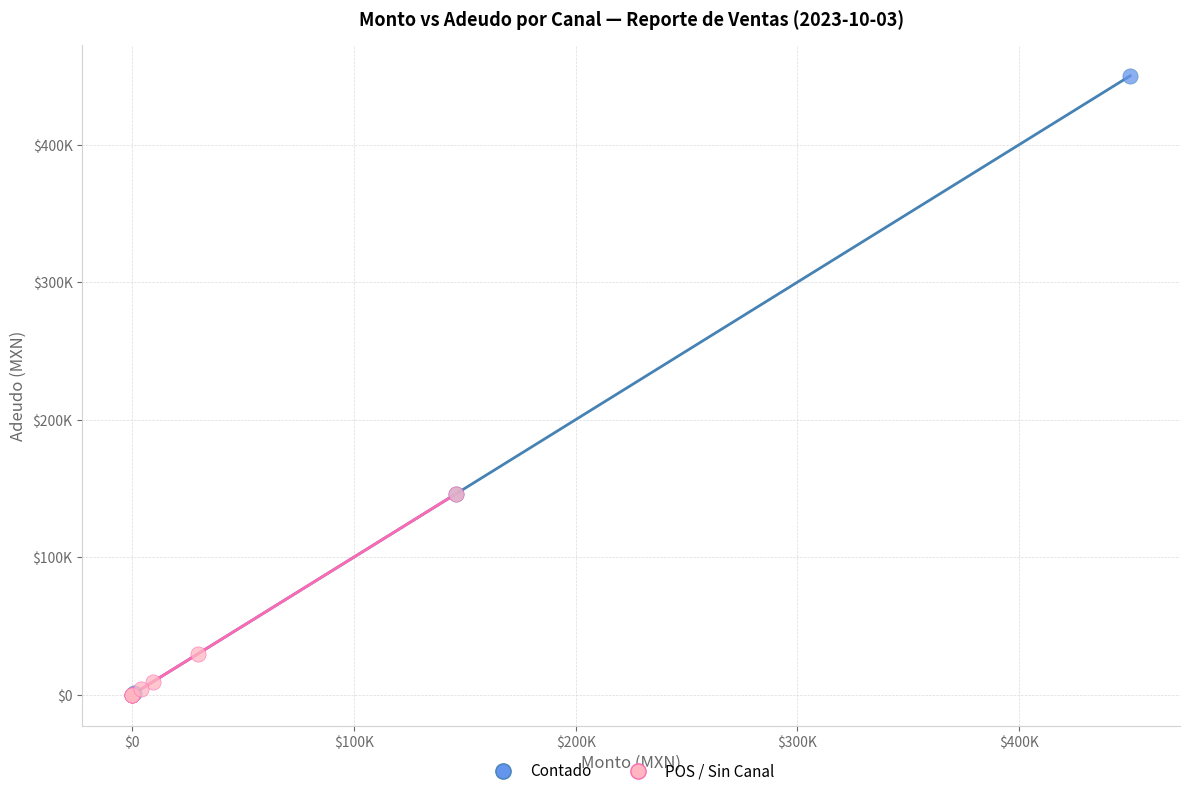

What are all the series names shown in the legend?

Contado, POS / Sin Canal